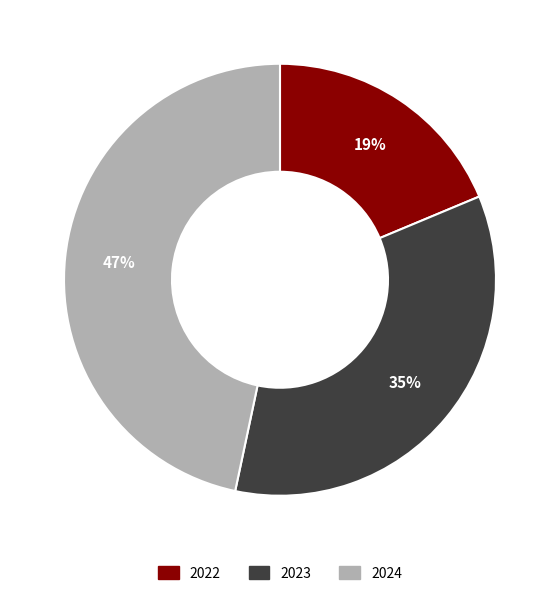

Does any single category account for the majority?

No